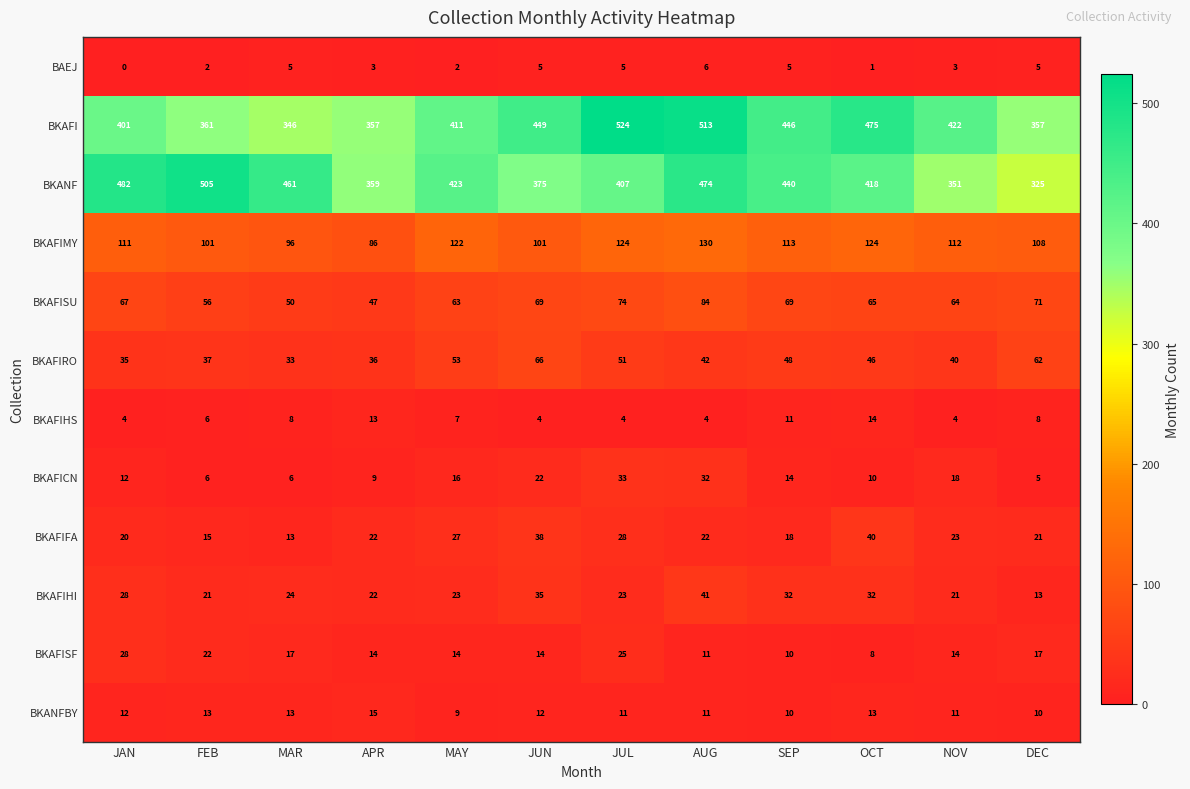

What is the difference between the second highest and second lowest values in the BKANFBY series?

3